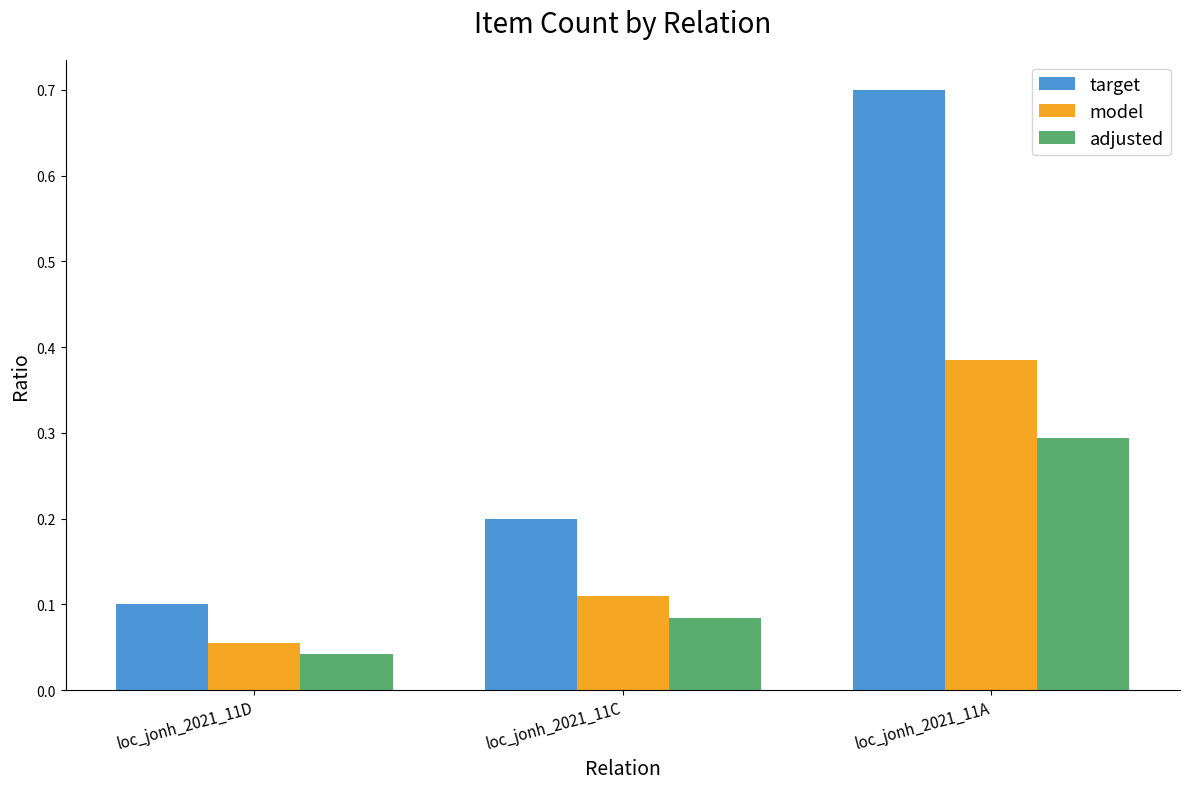

Read the adjusted value at loc_jonh_2021_11A.

0.3